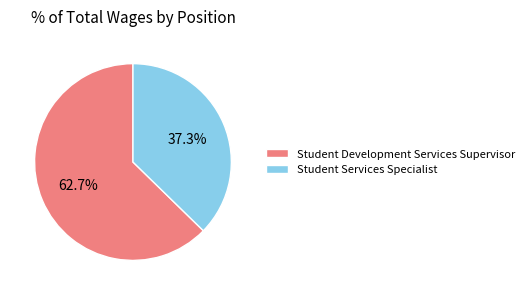

To the nearest percent, what is the difference between the Student Development Services Supervisor and Student Services Specialist slice percentages?

25%